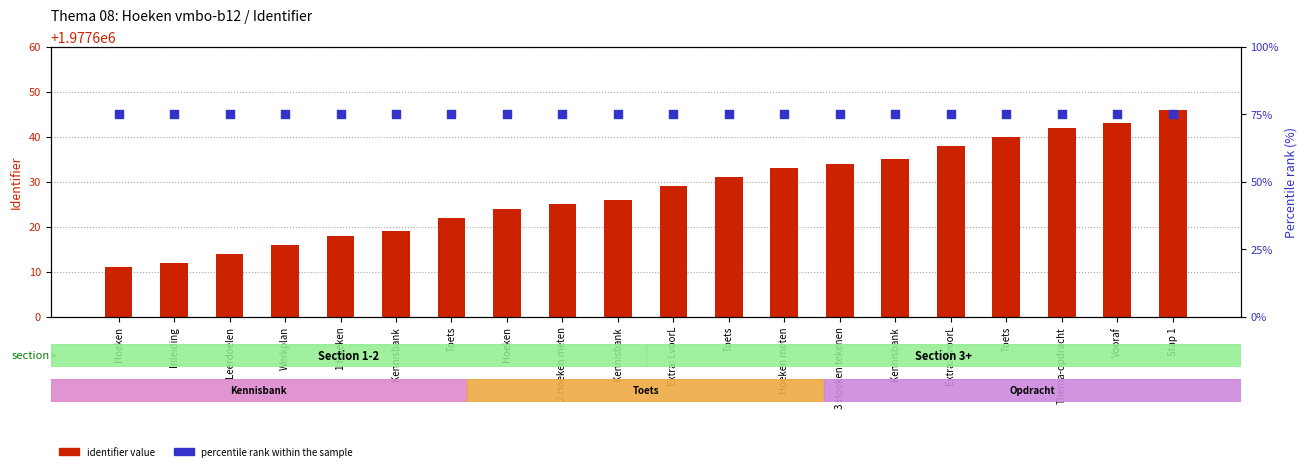

What are all the series names shown in the legend?

identifier value, percentile rank within the sample